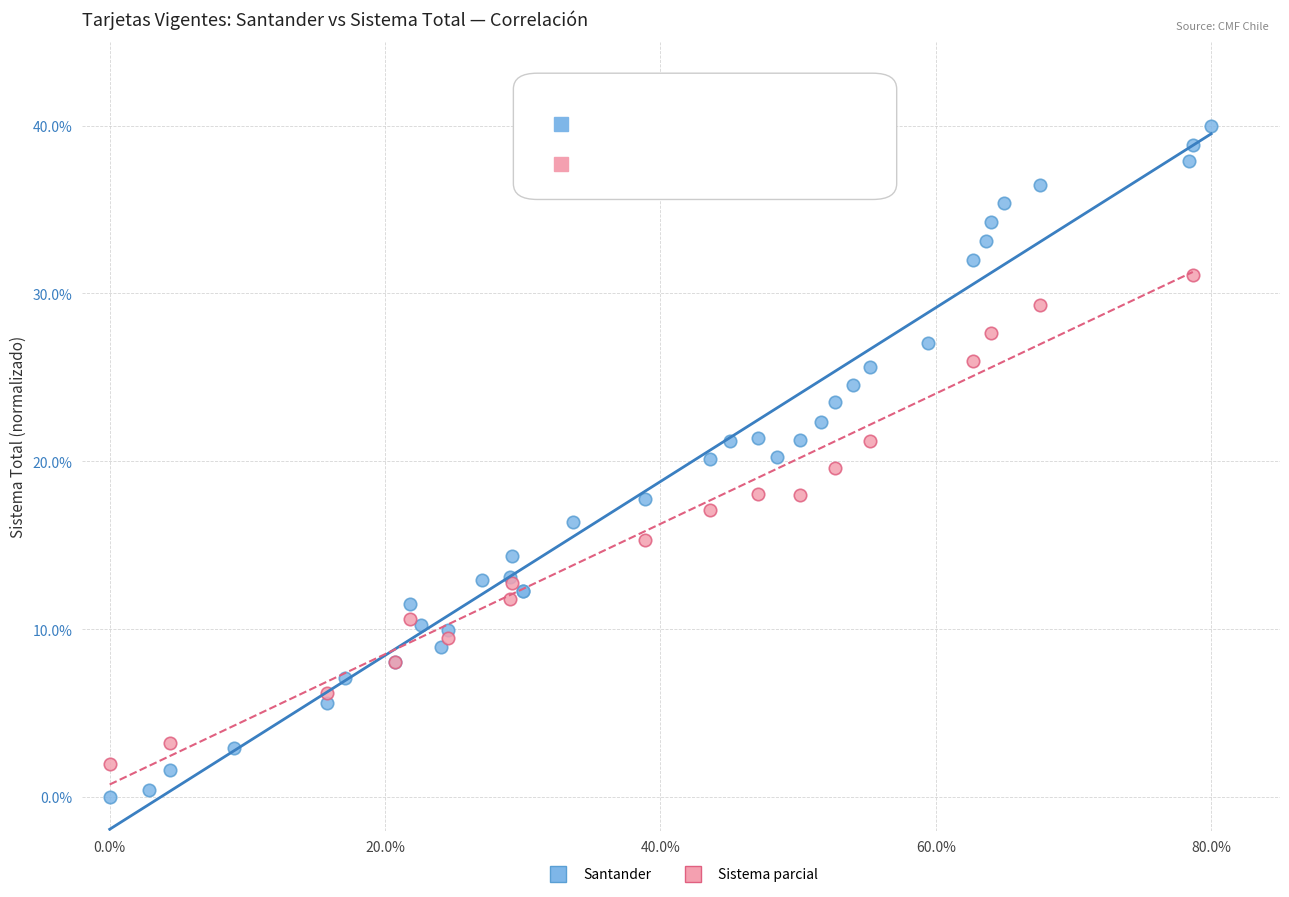

Which series reaches the minimum Y coordinate?

Santander